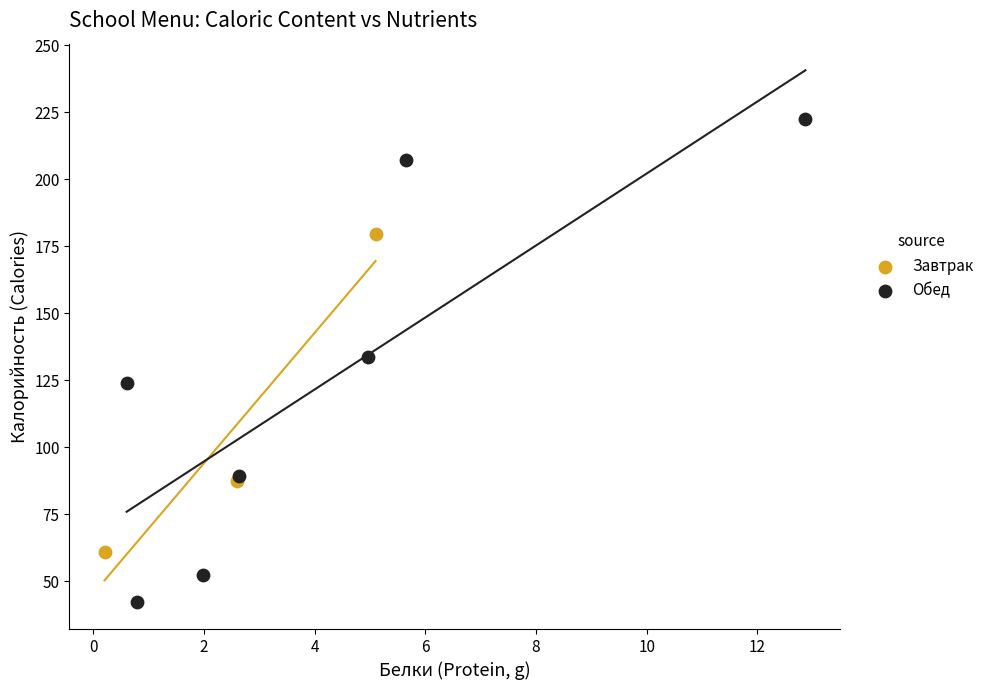

Which series reaches the maximum Y coordinate?

Обед